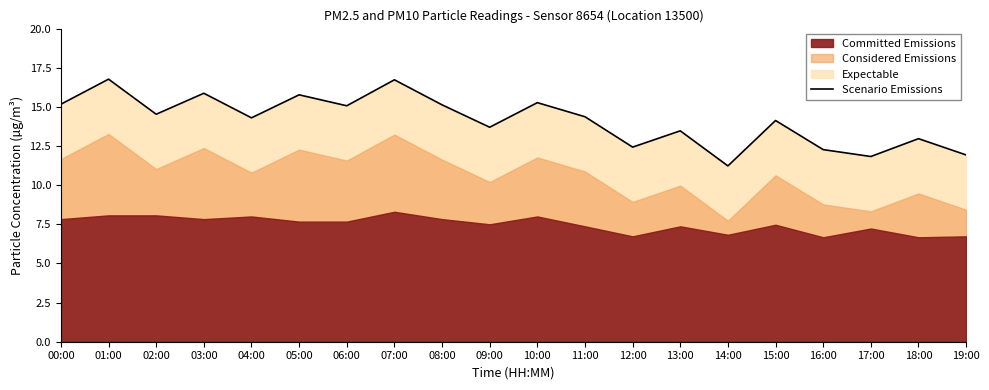

What is the sum of the values at 13:00 and 12:00?

25.9